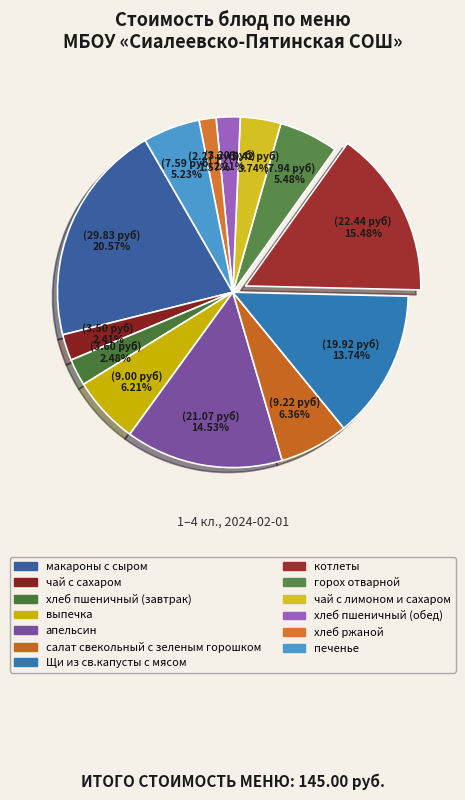

Does горох отварной represent more than half of the total?

No